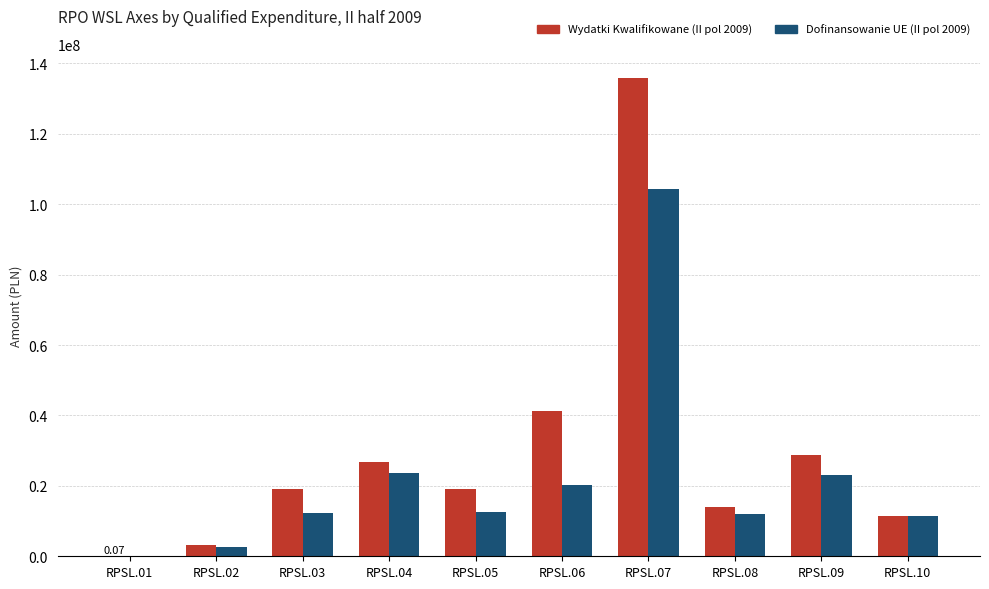

How many data points does each series have?

10